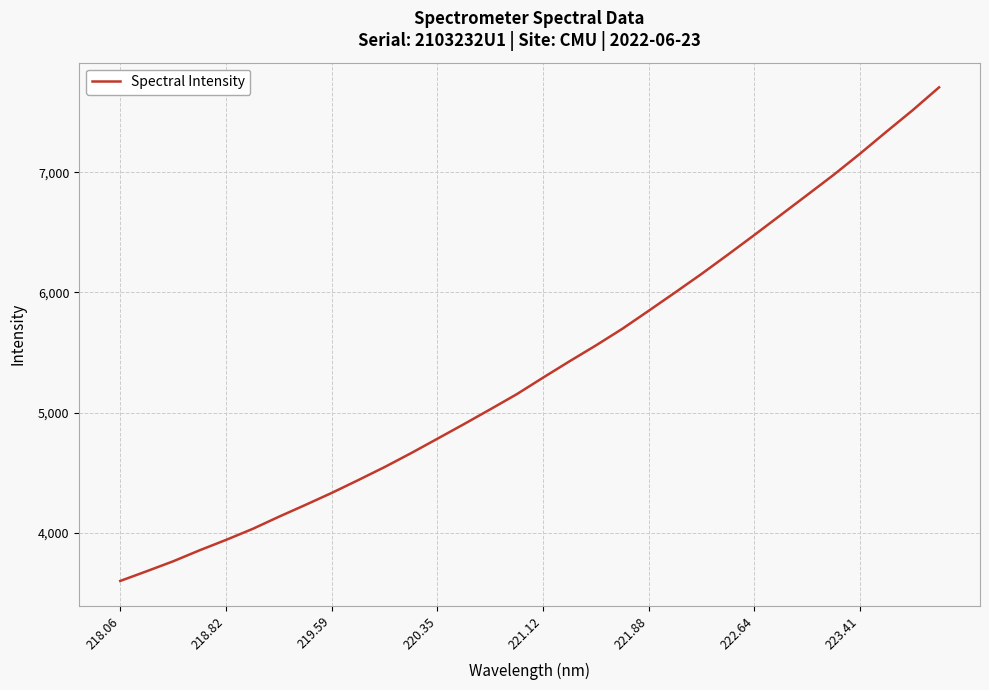

What is the difference between the maximum and minimum values?

4107.0